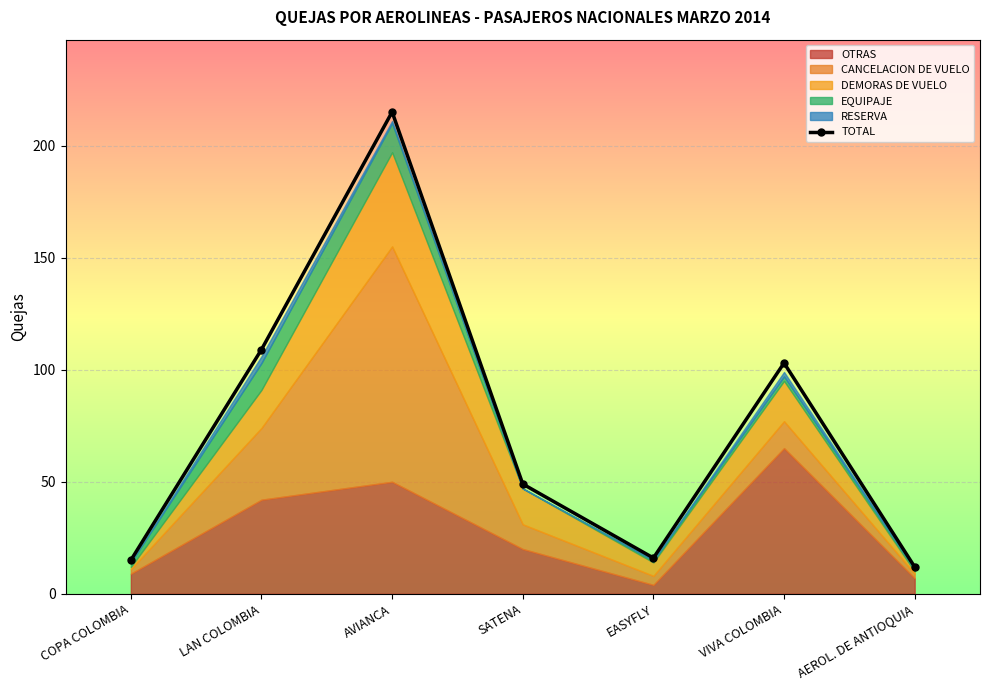

Is it true that the value at AVIANCA is 313?

False